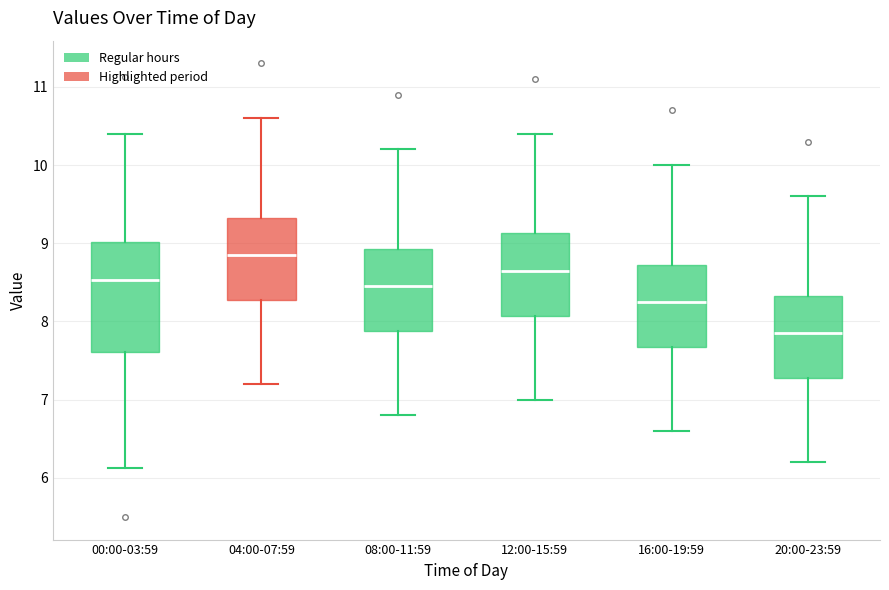

Reading left to right, transcribe this box plot: for each box, give where its median line is, the range the box spans, and where its two whiskers end, as read against the y-axis. The values are not printed on the chart, so give them approximately, as read against the axis.

00:00-03:59: median 8.5, box 7.6 to 9.0, whiskers 6.1 to 10.4
04:00-07:59: median 8.9, box 8.3 to 9.3, whiskers 7.2 to 10.6
08:00-11:59: median 8.5, box 7.9 to 8.9, whiskers 6.8 to 10.2
12:00-15:59: median 8.7, box 8.1 to 9.1, whiskers 7.0 to 10.4
16:00-19:59: median 8.3, box 7.7 to 8.7, whiskers 6.6 to 10.0
20:00-23:59: median 7.9, box 7.3 to 8.3, whiskers 6.2 to 9.6